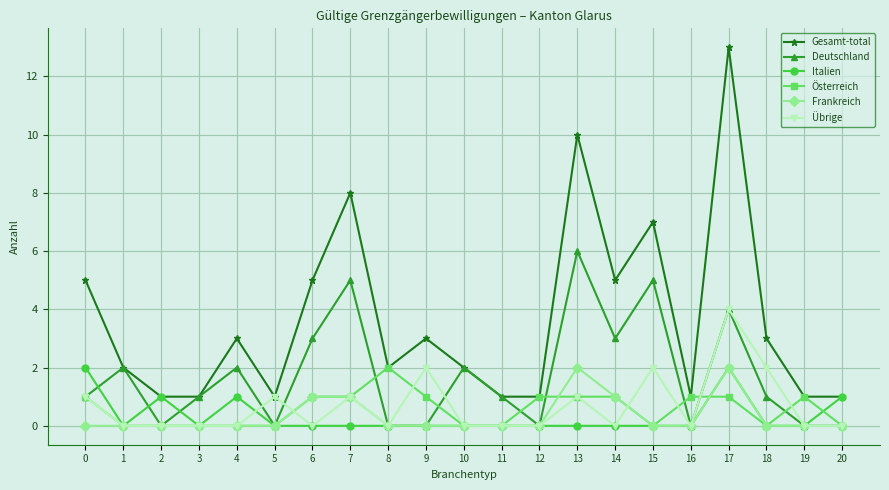

The Österreich series shows 1 at 11. True or false?

False